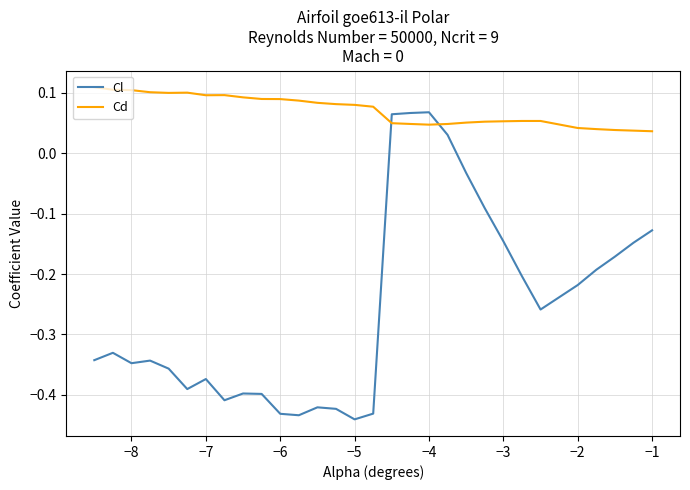

True or false: Cl and Cd cross at least once.

True